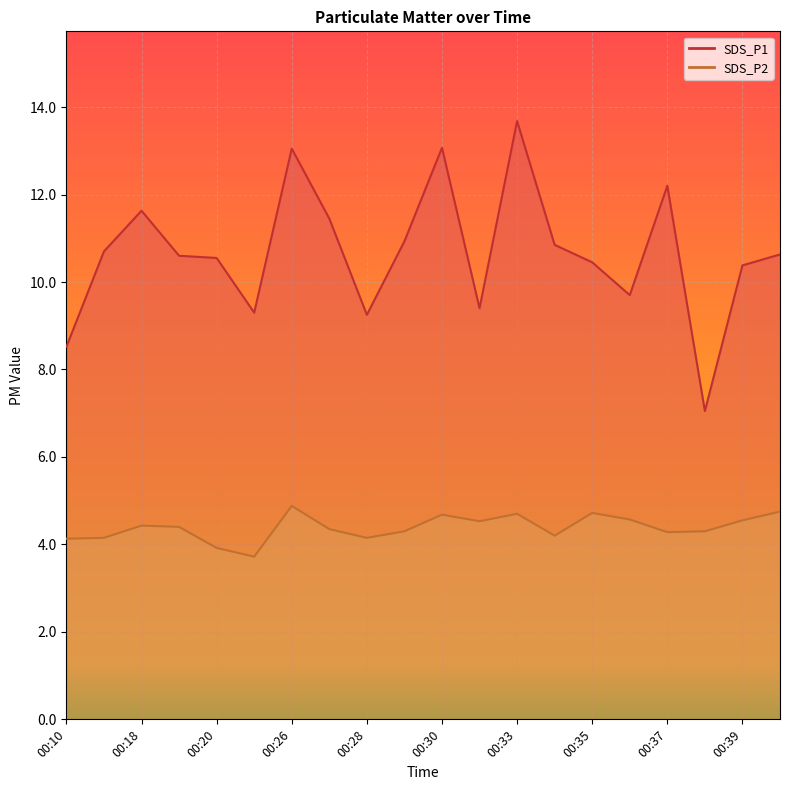

True or false: SDS_P1 and SDS_P2 cross at least once.

False